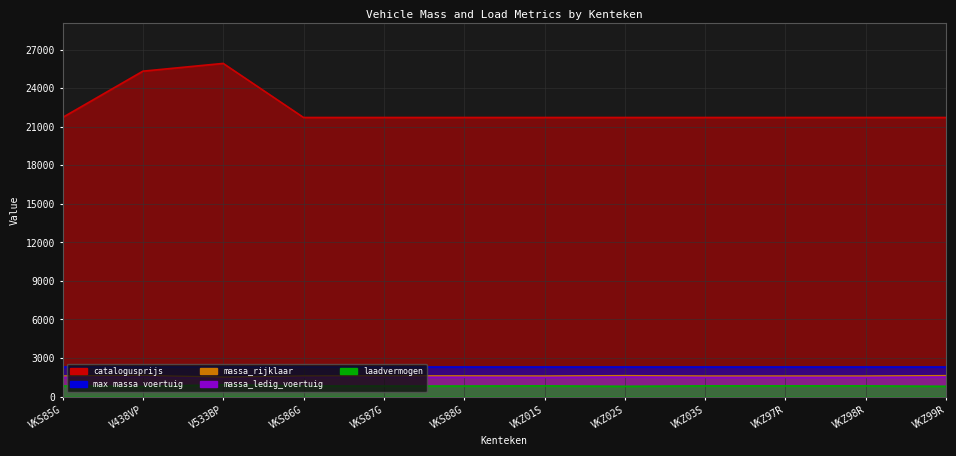

What is the label of the 2nd point from the right?

VKZ98R